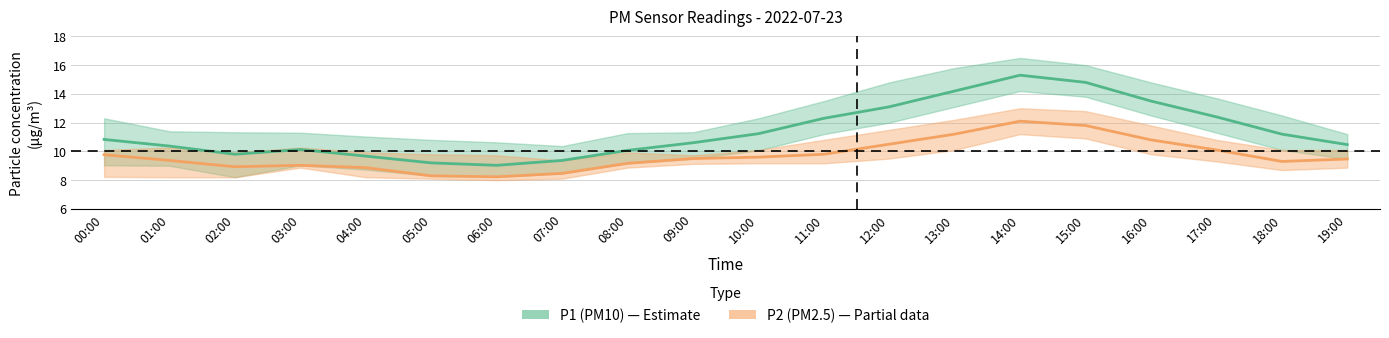

At which category does P1_lower reach its first local valley?

02:00